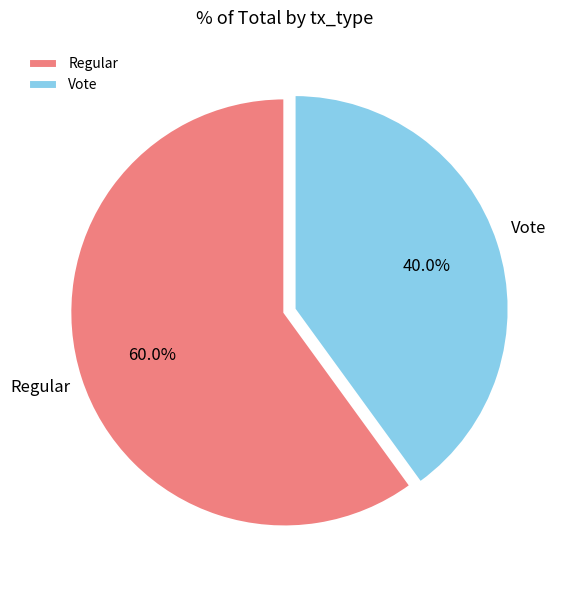

Which has a higher value, Vote or Regular?

Regular